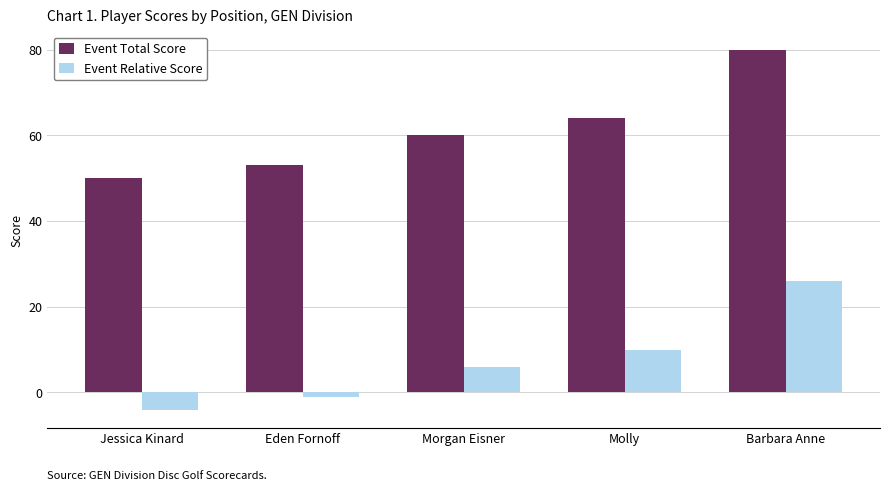

What is the difference between the highest and lowest values at Jessica Kinard?

54